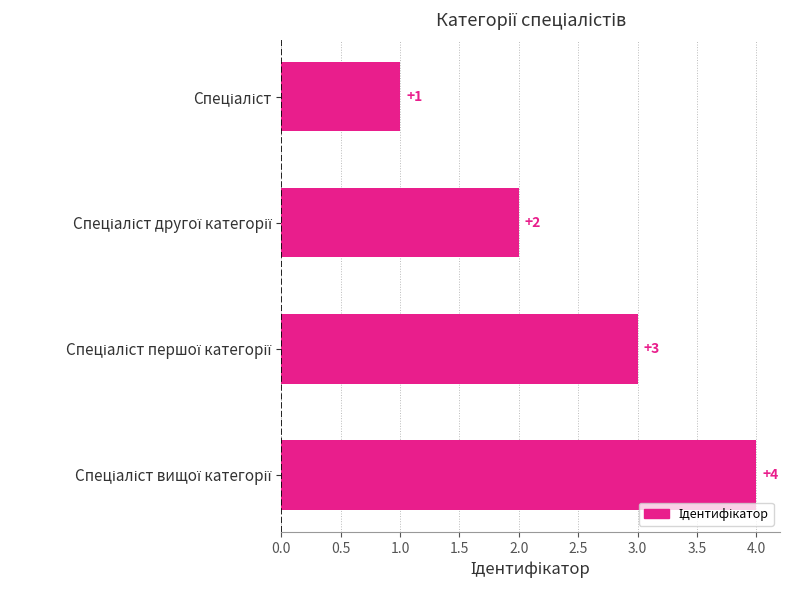

What is the difference between the maximum and minimum values?

3